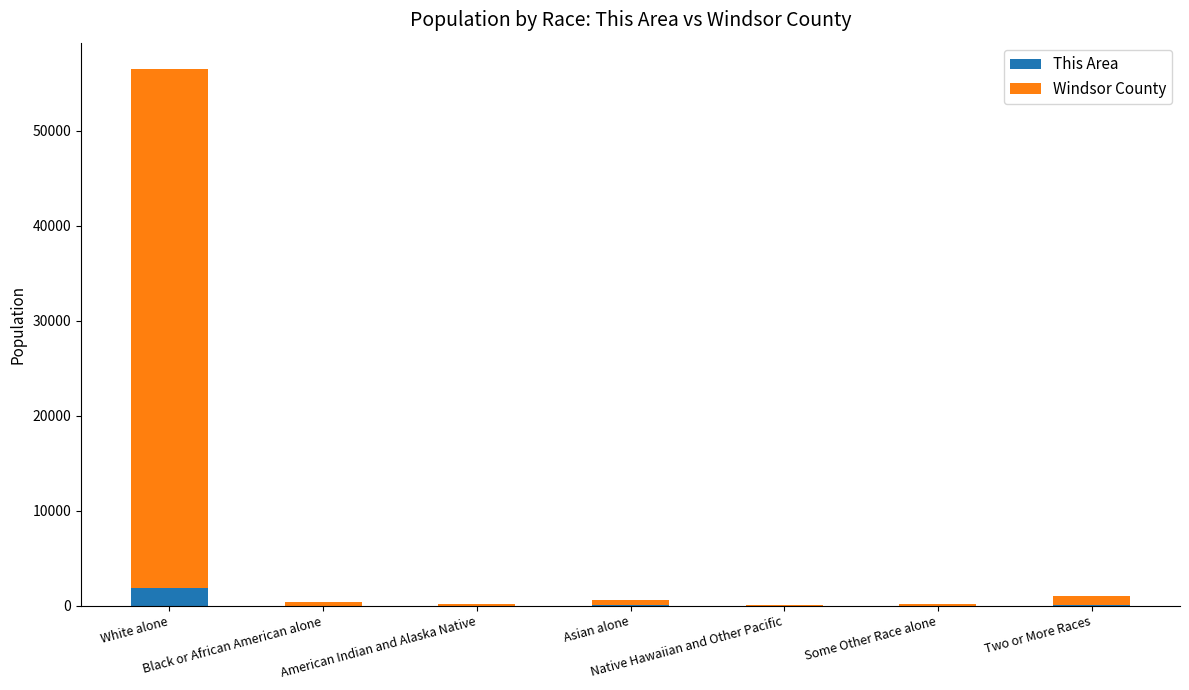

What are all the series names shown in the legend?

This Area, Windsor County